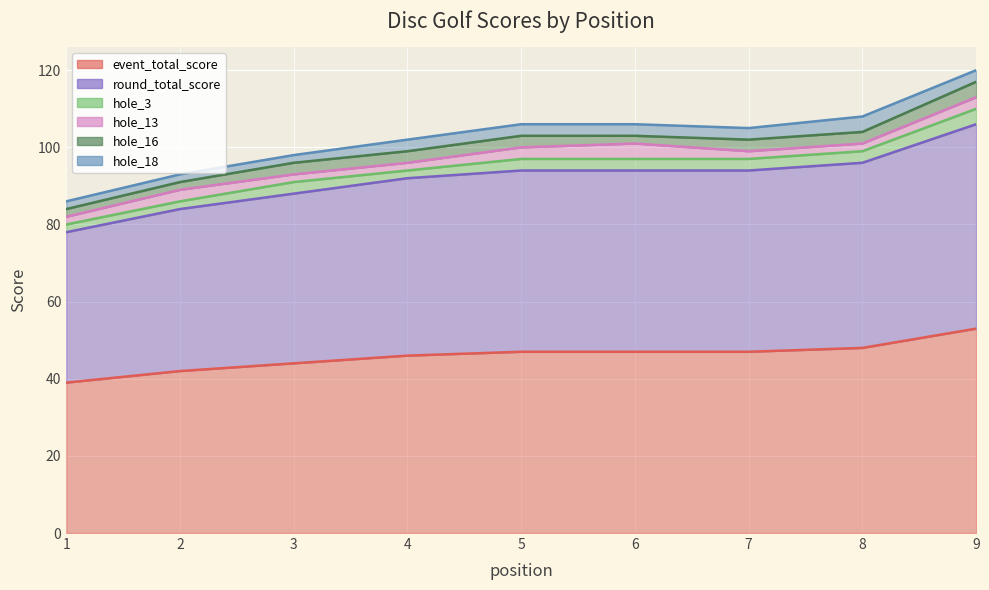

What is the average value of the hole_3 series?

3